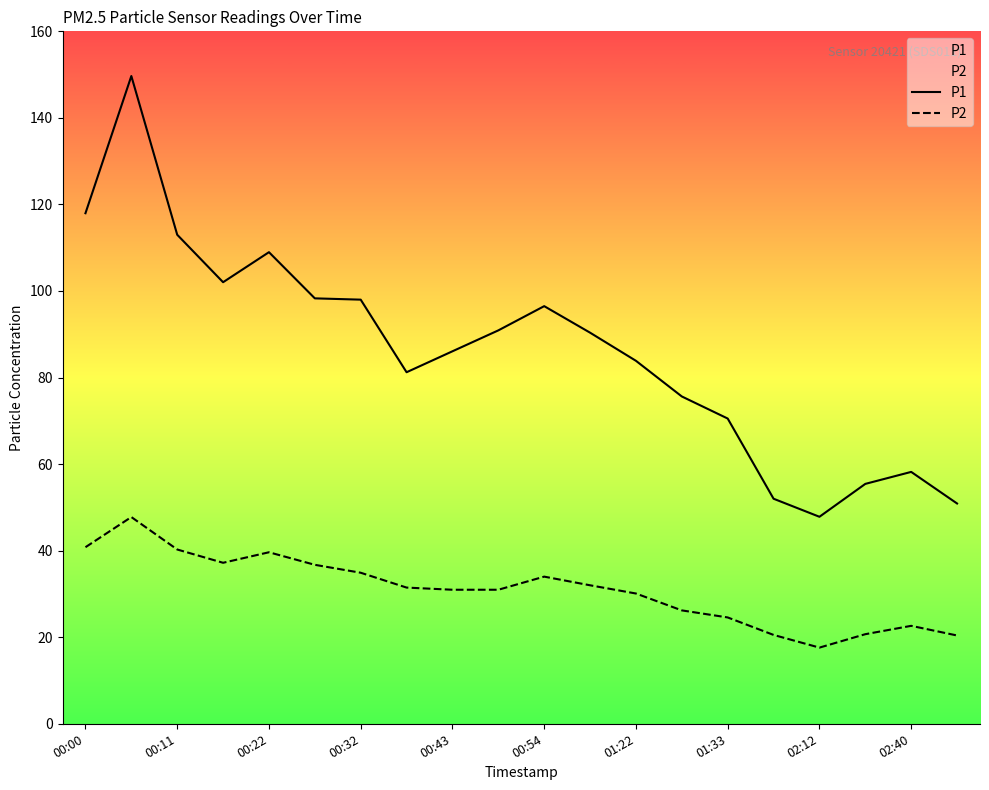

List the series in order of their overall mean, highest first.

P1, P2